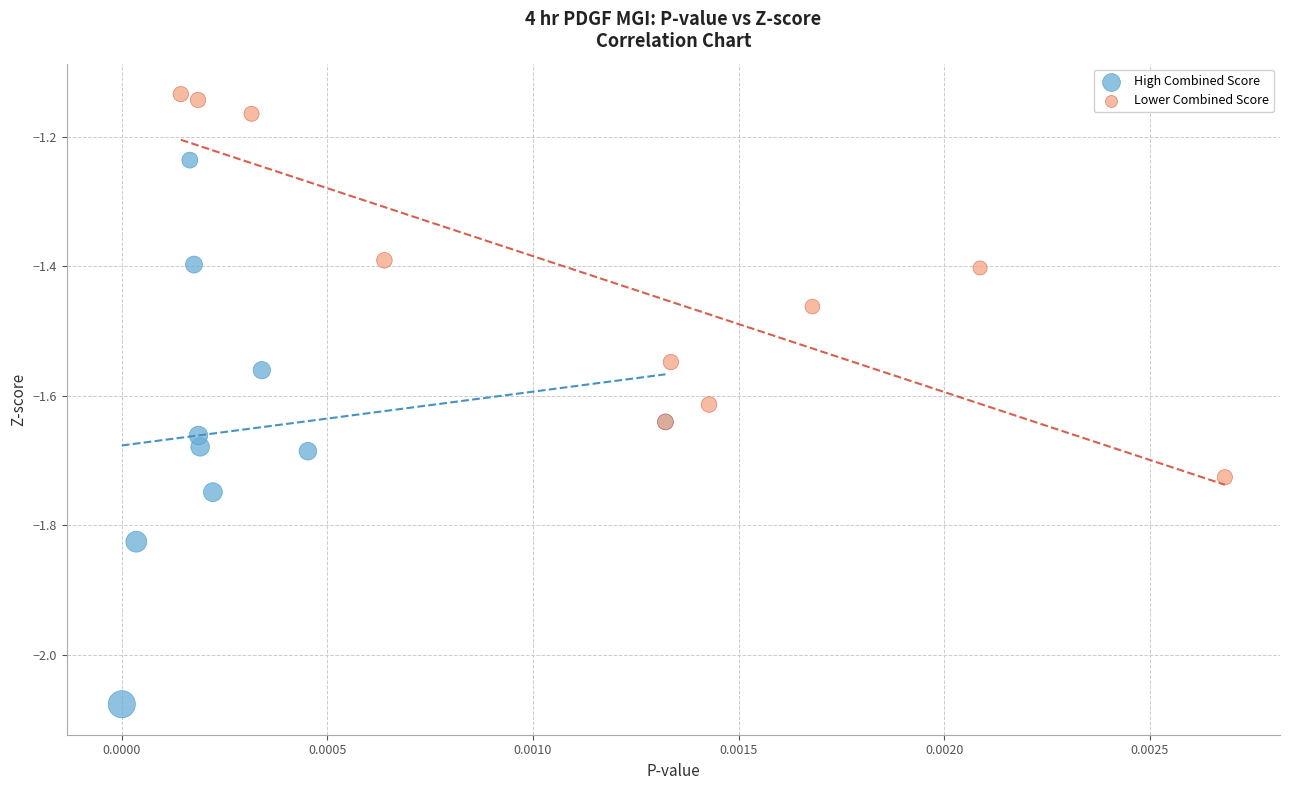

Which series has the largest Y range (max minus min)?

High Combined Score